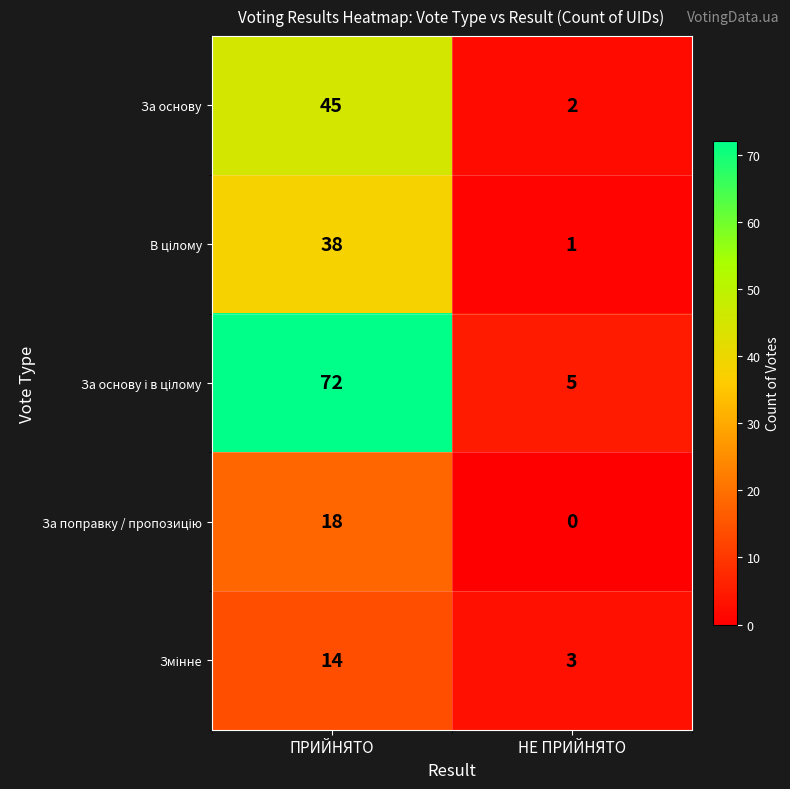

At which category is the sum across all series the highest?

ПРИЙНЯТО